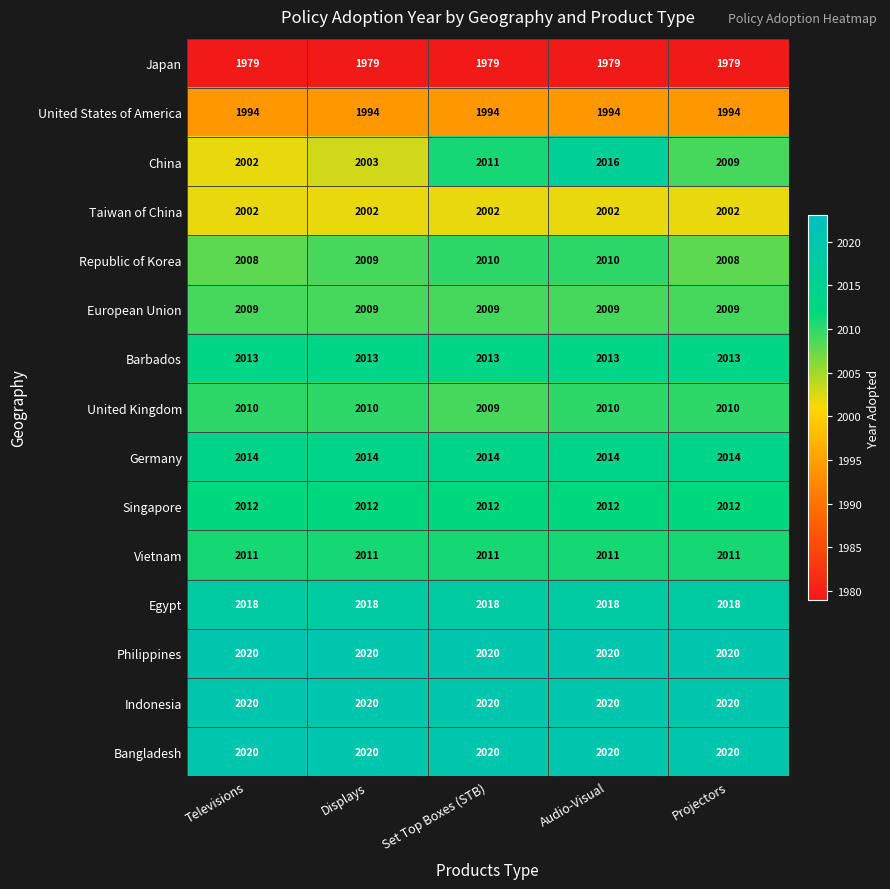

What is the maximum value for Vietnam?

2011